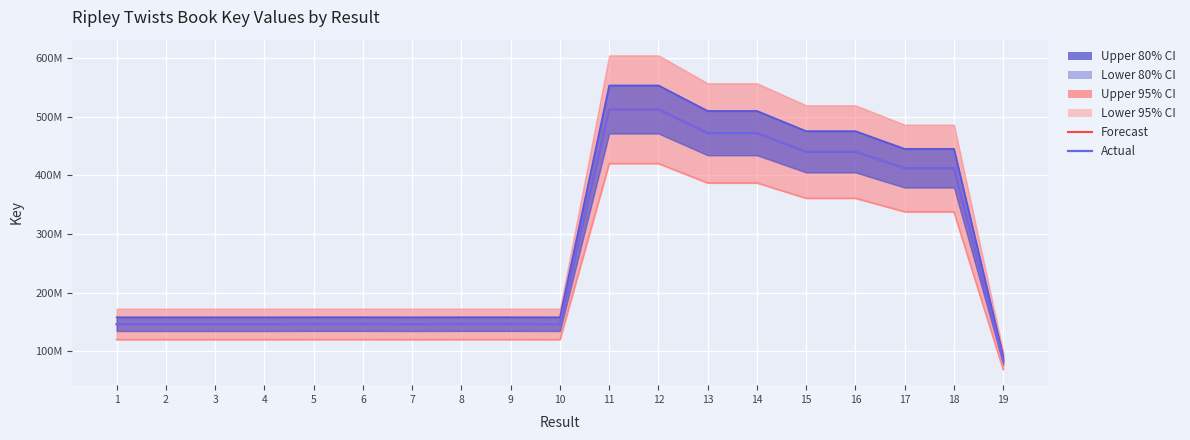

Rank the series at 1 from lowest to highest value.

Lower 95% CI, Forecast, Actual, Lower 80% CI